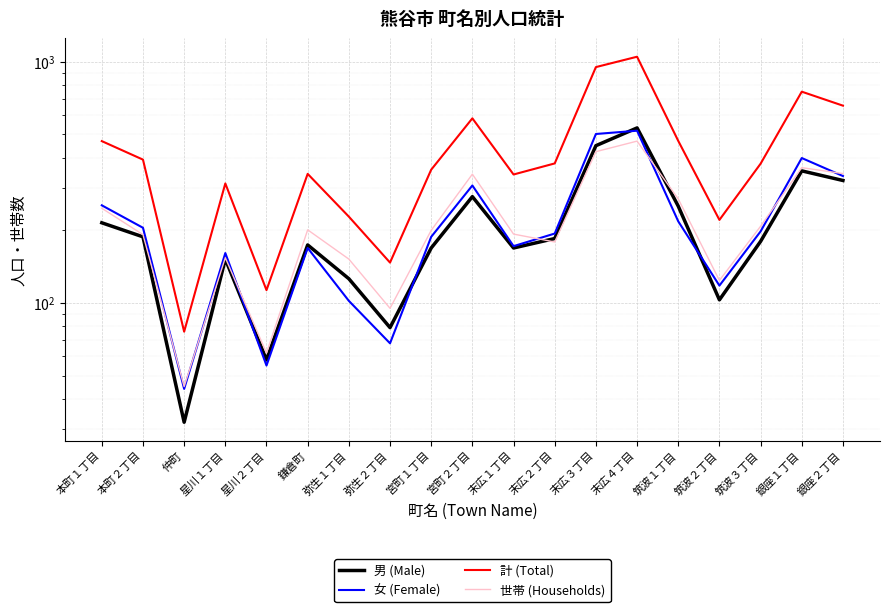

Which series has the largest range (max minus min)?

計 (Total)